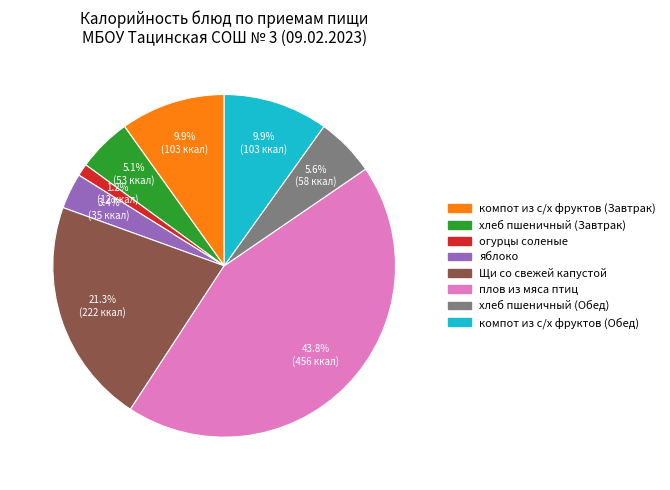

How many slices are in this pie chart?

8